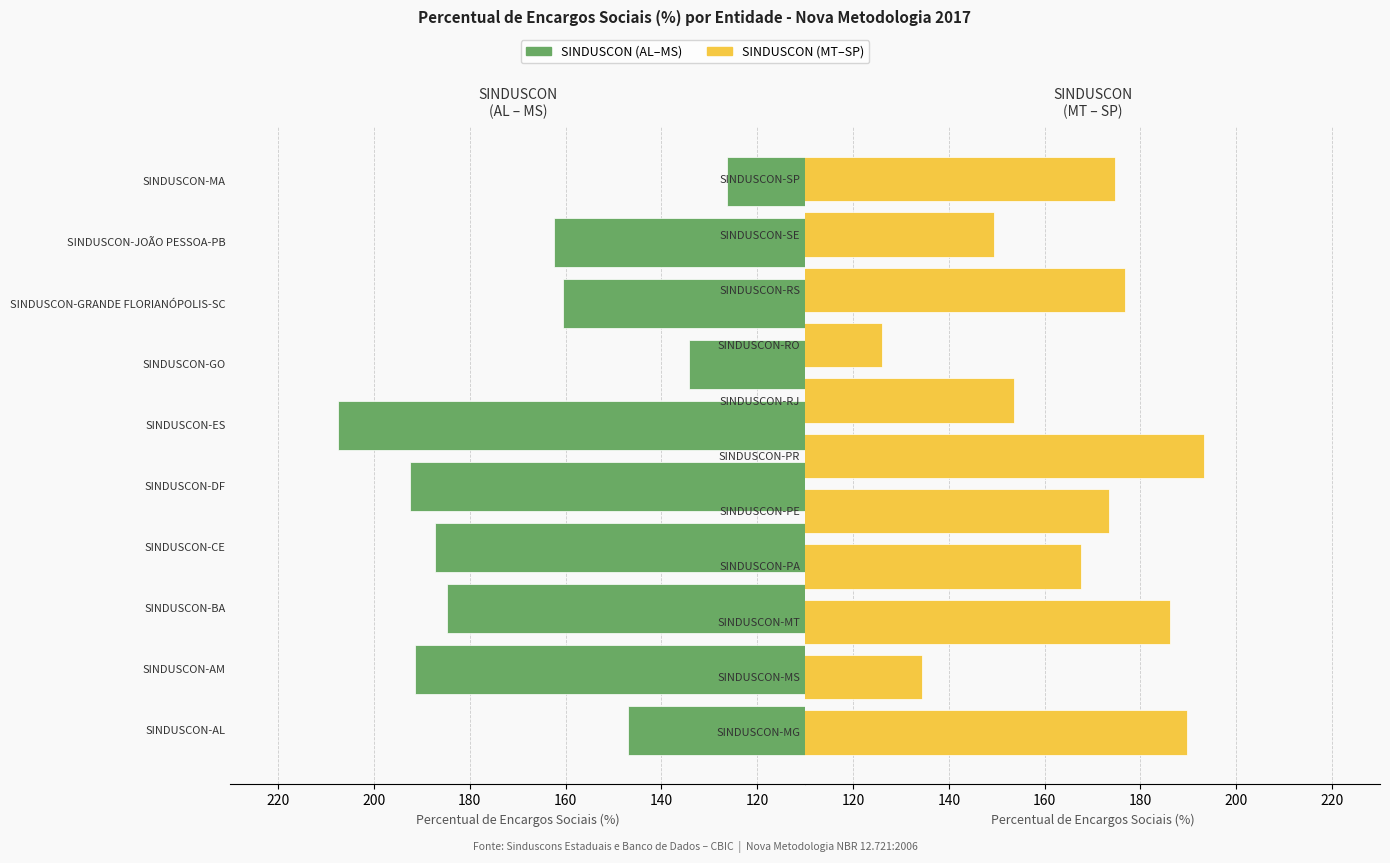

What value does the data have at SINDUSCON-PR?

193.3